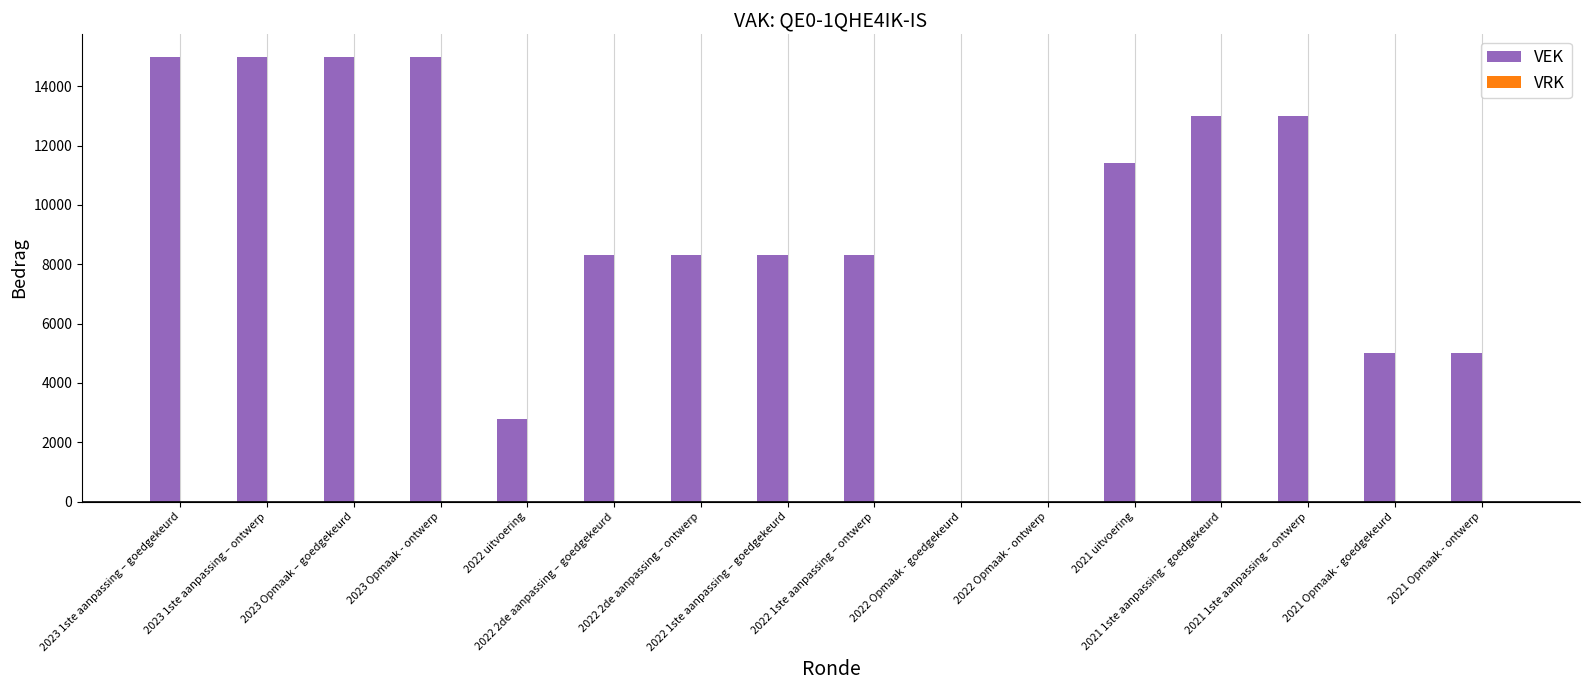

What is the greatest value displayed?

15000